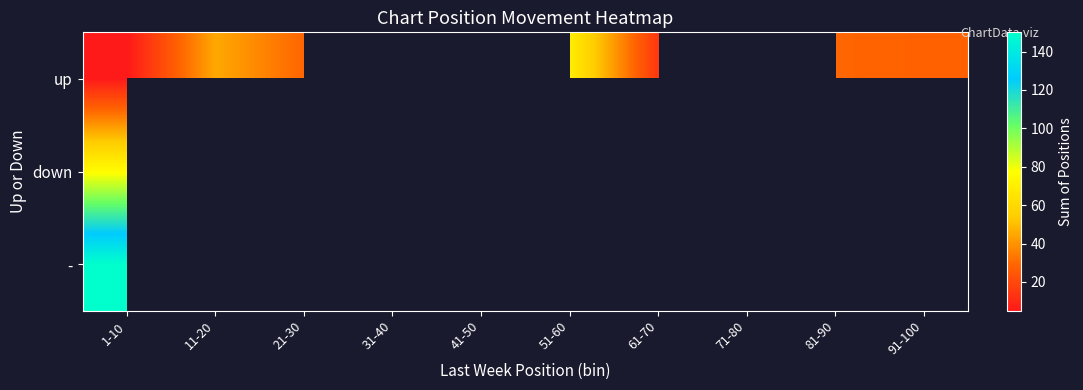

At which label is up closest to 37?

11-20